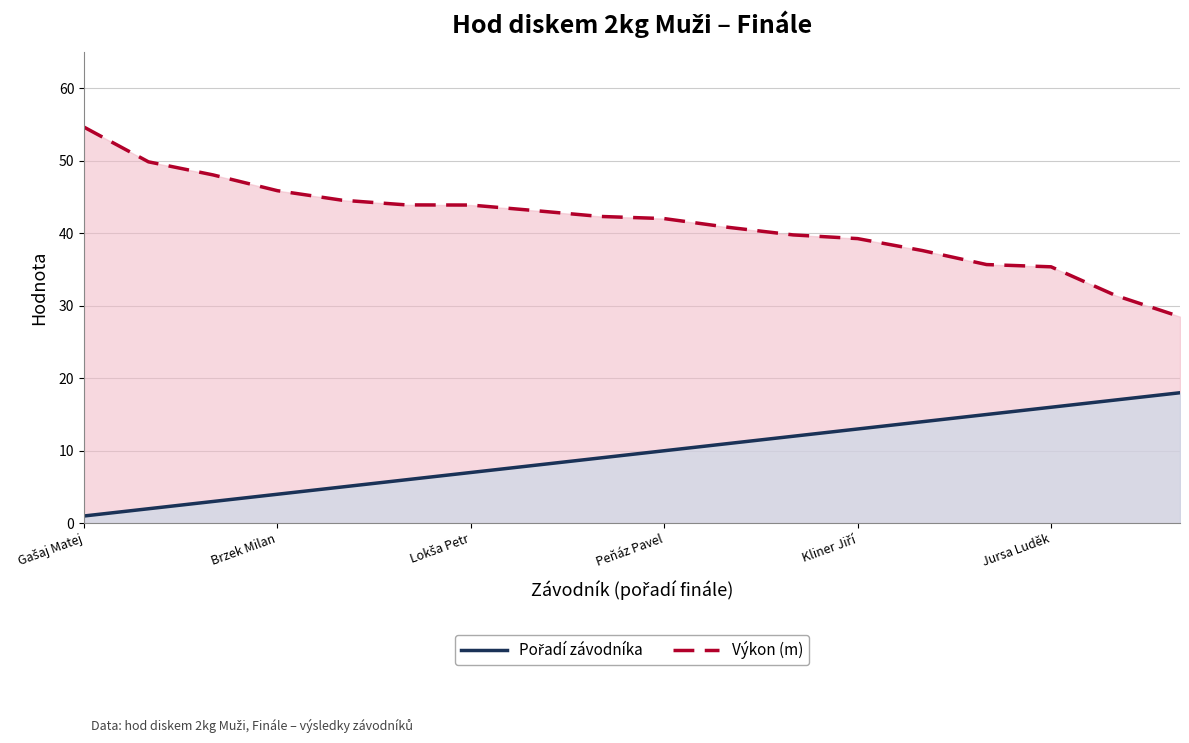

What is the value of the Pořadí point at the 5th from the left?

5.0